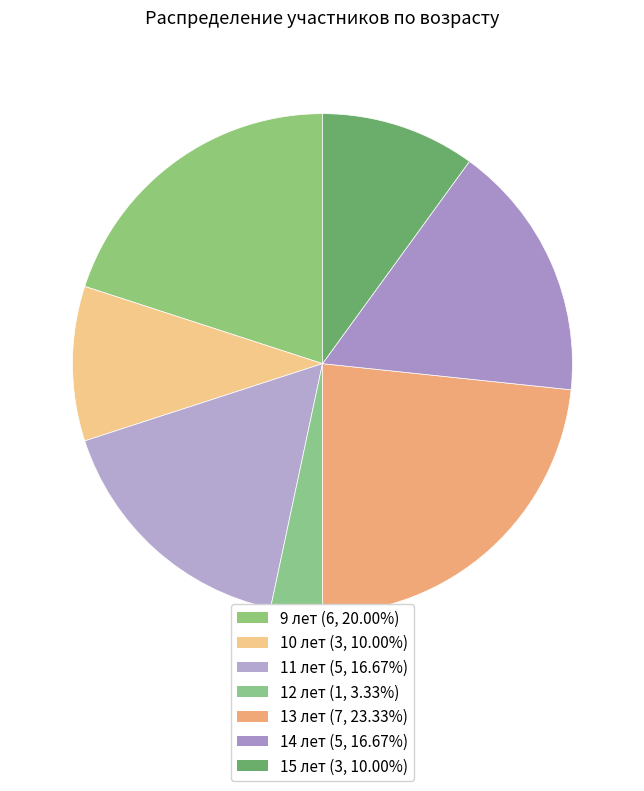

How many segments does this pie chart have?

7